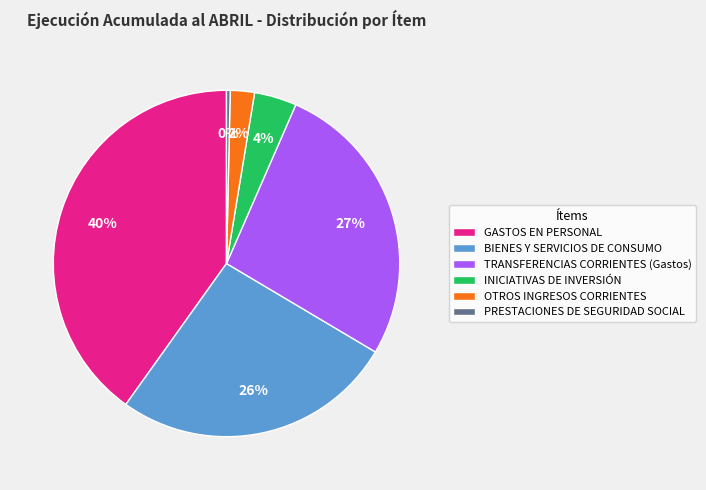

Which category has the biggest portion of the pie?

GASTOS EN PERSONAL